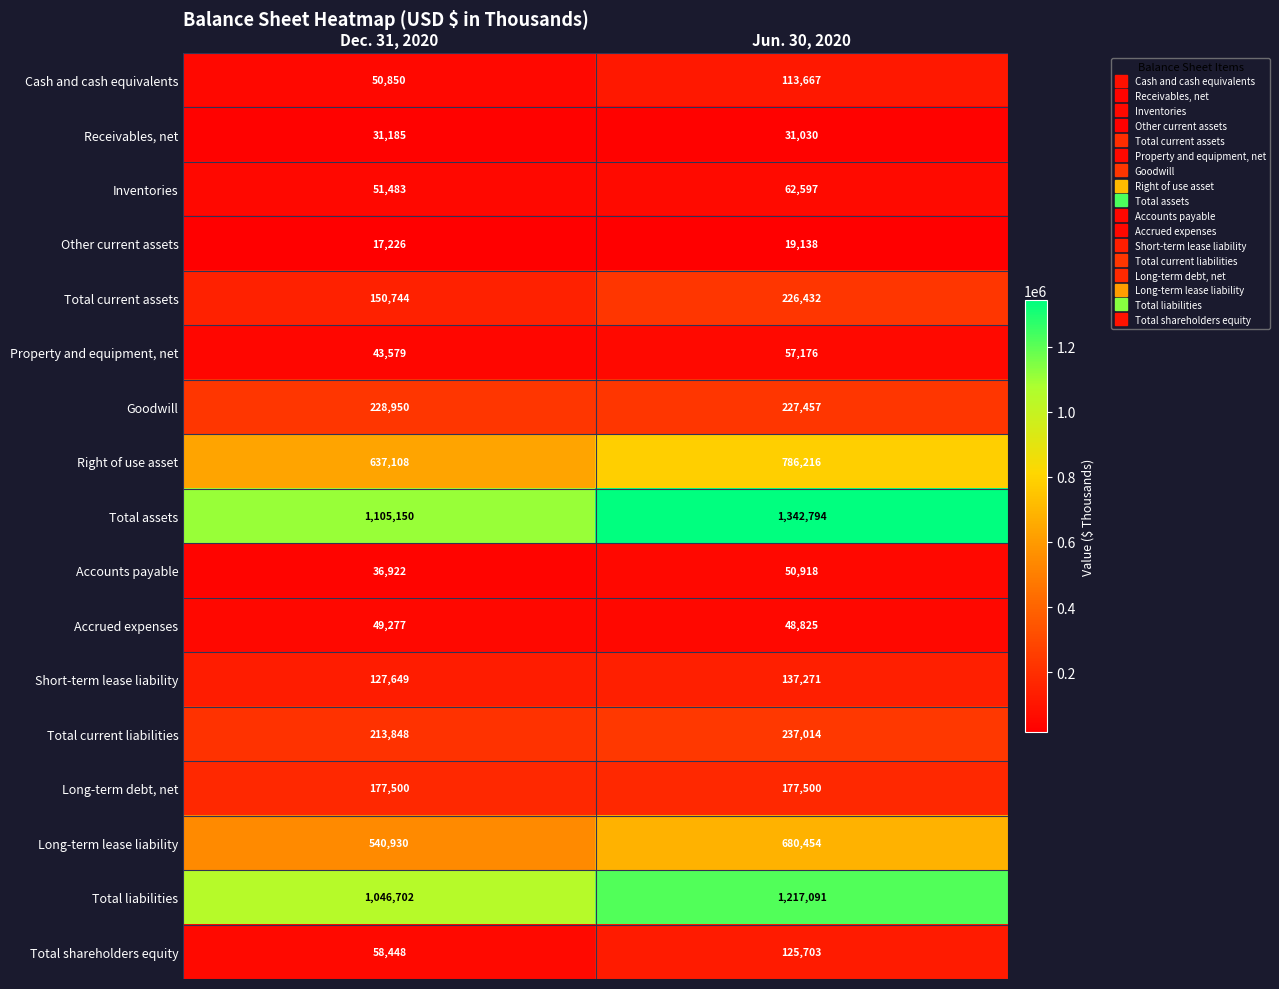

What is the lowest value of the Property and equipment, net series?

43579